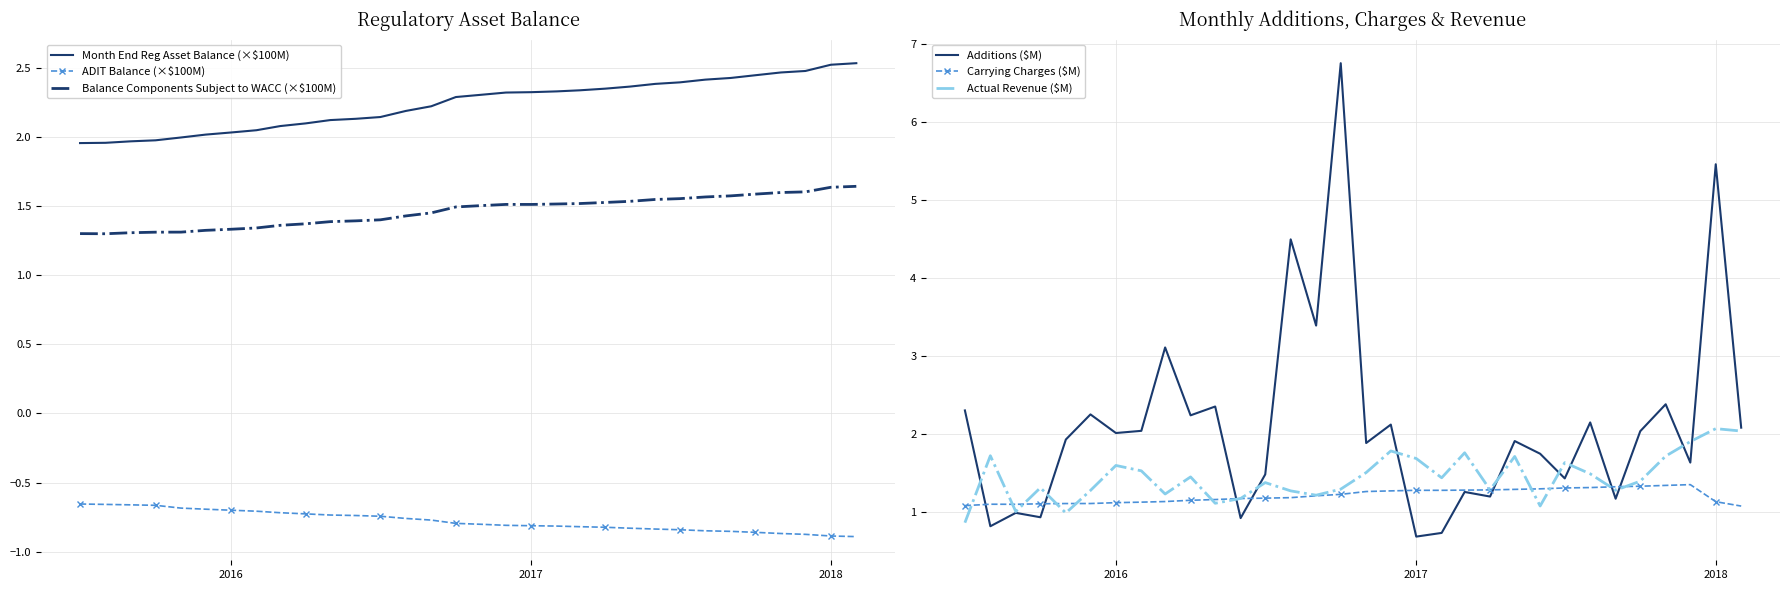

Reading left to right, list all the values displayed in this chart.

Month End Reg Asset Balance (×$100M): 2.0	2.0	2.0	2.0	2.0	2.0	2.0	2.1	2.1	2.1	2.1	2.1	2.1	2.2	2.2	2.3	2.3	2.3	2.3	2.3	2.3	2.4	2.4	2.4	2.4	2.4	2.4	2.4	2.5	2.5	2.5	2.5
ADIT Balance (×$100M): -0.7	-0.7	-0.7	-0.7	-0.7	-0.7	-0.7	-0.7	-0.7	-0.7	-0.7	-0.7	-0.7	-0.8	-0.8	-0.8	-0.8	-0.8	-0.8	-0.8	-0.8	-0.8	-0.8	-0.8	-0.8	-0.8	-0.9	-0.9	-0.9	-0.9	-0.9	-0.9
Balance Components Subject to WACC (×$100M): 1.3	1.3	1.3	1.3	1.3	1.3	1.3	1.3	1.4	1.4	1.4	1.4	1.4	1.4	1.5	1.5	1.5	1.5	1.5	1.5	1.5	1.5	1.5	1.5	1.6	1.6	1.6	1.6	1.6	1.6	1.6	1.6
Additions ($M): 2.3	0.8	1.0	0.9	1.9	2.3	2.0	2.0	3.1	2.2	2.4	0.9	1.5	4.5	3.4	6.8	1.9	2.1	0.7	0.7	1.3	1.2	1.9	1.7	1.4	2.1	1.2	2.0	2.4	1.6	5.5	2.1
Carrying Charges ($M): 1.1	1.1	1.1	1.1	1.1	1.1	1.1	1.1	1.1	1.1	1.2	1.2	1.2	1.2	1.2	1.2	1.3	1.3	1.3	1.3	1.3	1.3	1.3	1.3	1.3	1.3	1.3	1.3	1.3	1.3	1.1	1.1
Actual Revenue ($M): 0.9	1.7	1.0	1.3	1.0	1.3	1.6	1.5	1.2	1.4	1.1	1.2	1.4	1.3	1.2	1.3	1.5	1.8	1.7	1.4	1.8	1.3	1.7	1.1	1.6	1.5	1.3	1.4	1.7	1.9	2.1	2.0